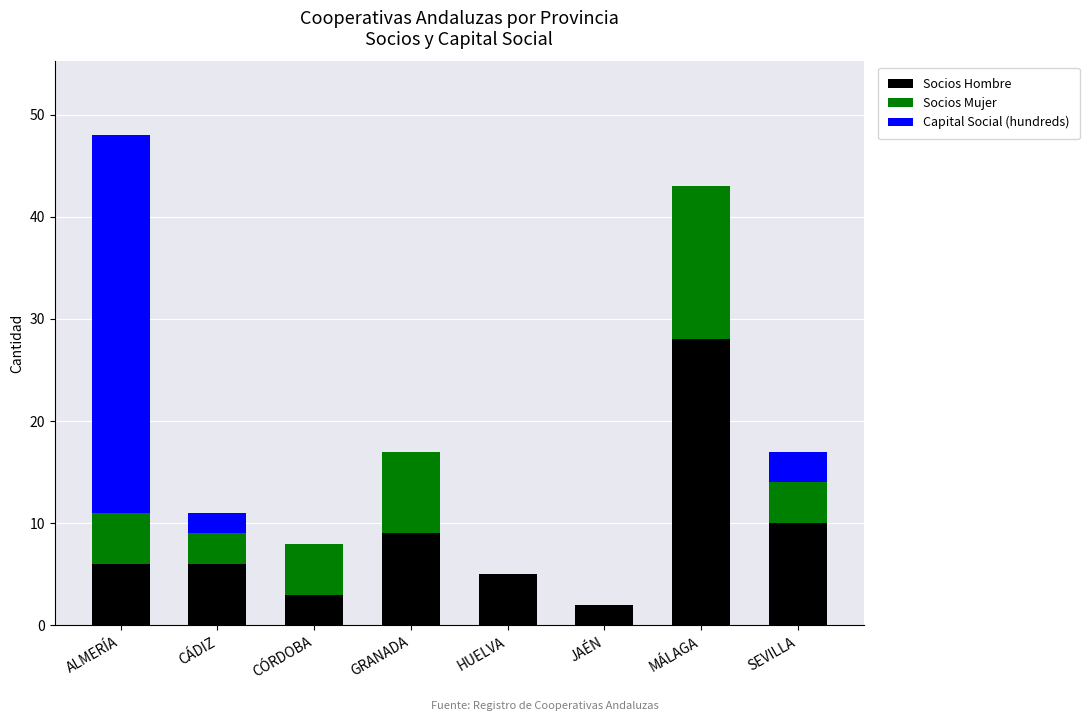

True or false: Socios Hombre has a value of 3 at CÓRDOBA.

True